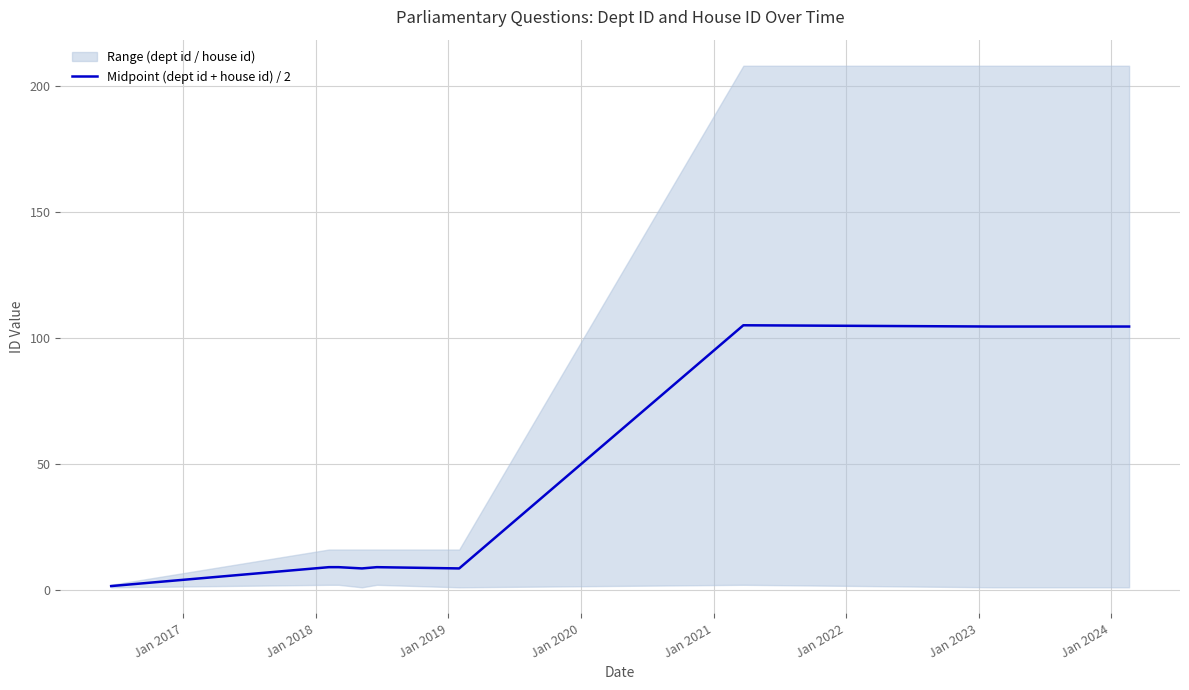

Read the value at Jan 2023.

105.0